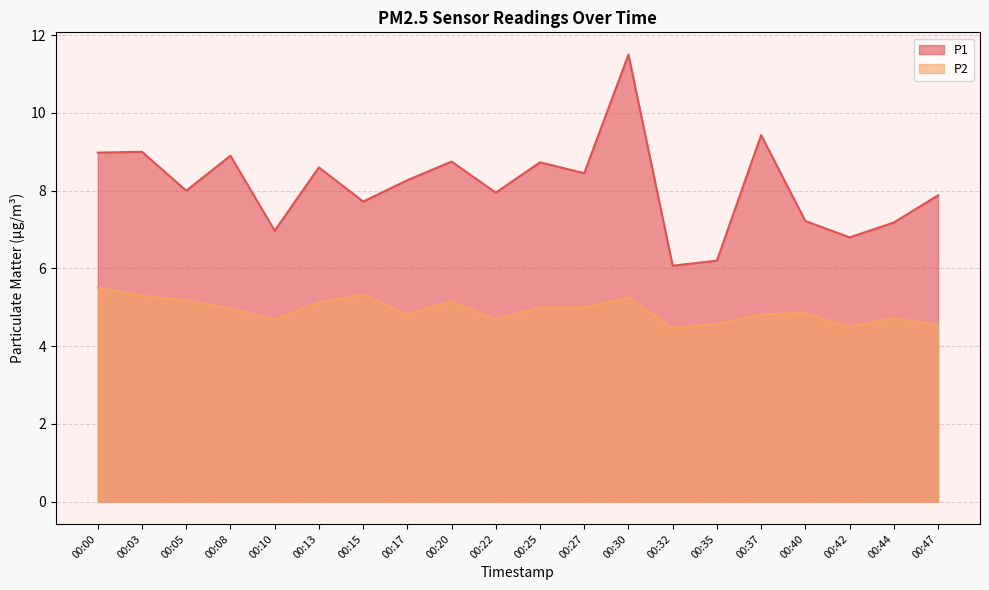

The value of P2 at 00:47 is 8.1. True or false?

False